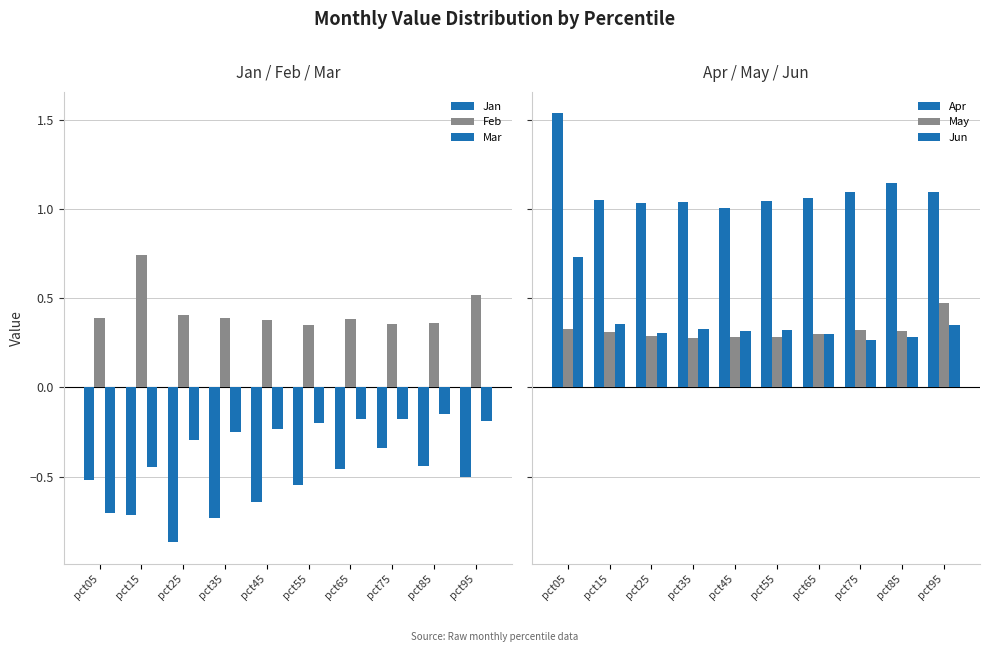

What is the maximum value for Jan?

-0.3